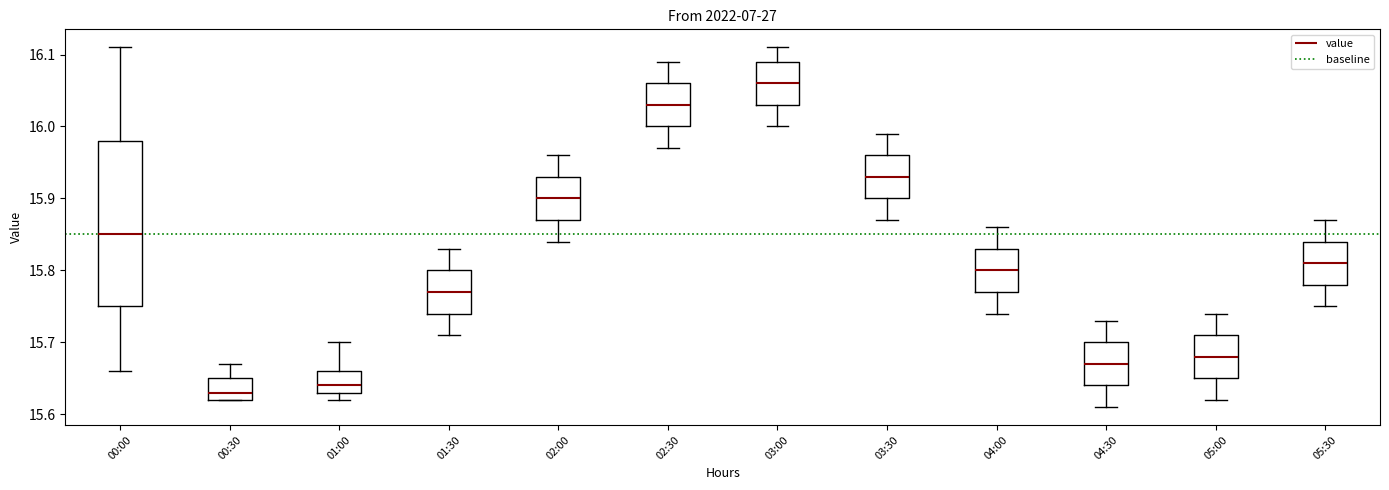

Which box has the highest median line?

03:00